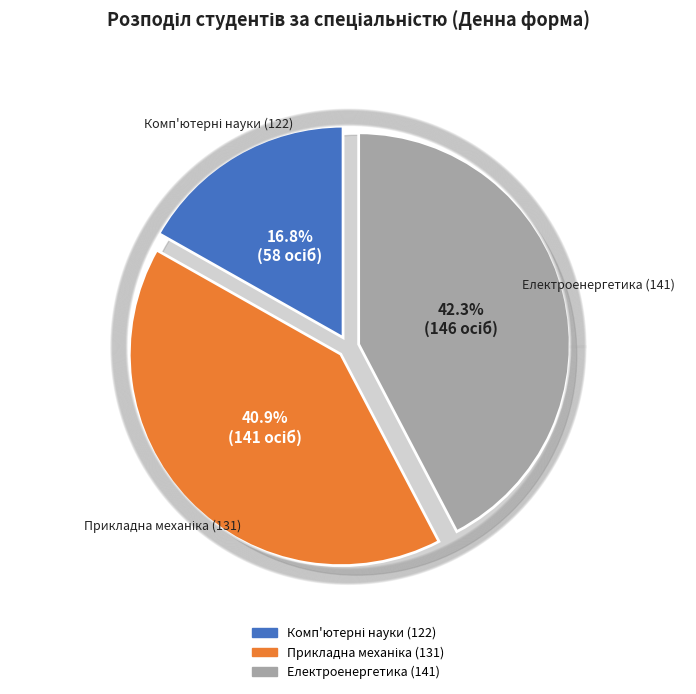

What percentage is NOT represented by 131?

59.1%